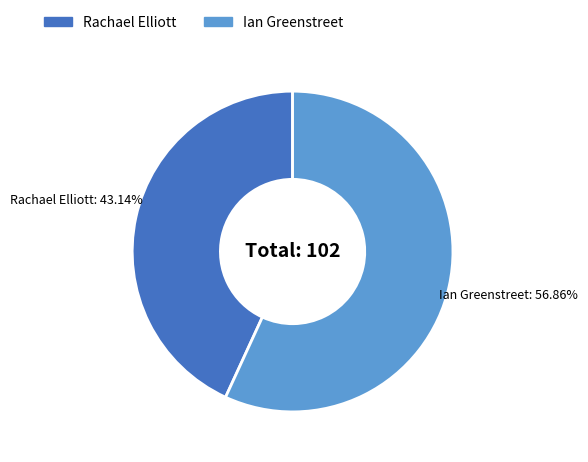

How many slices are in this pie chart?

2